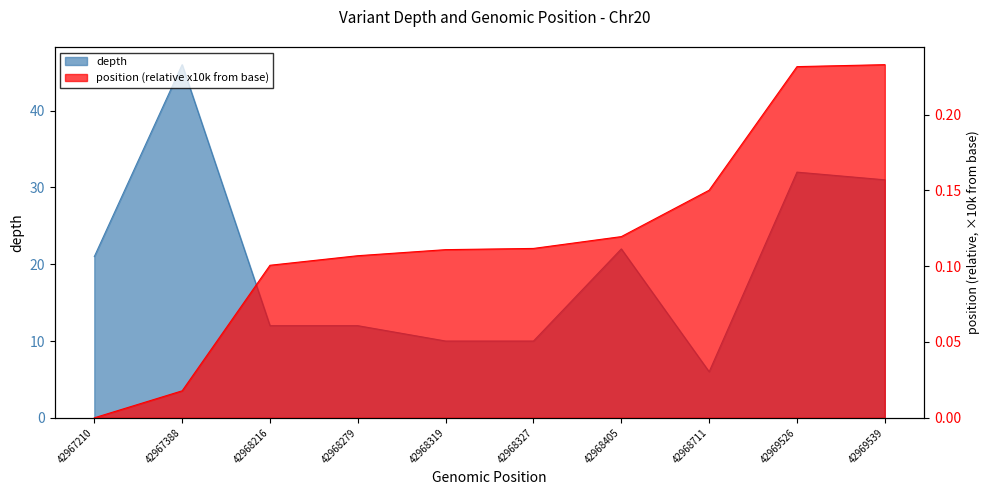

What is the spread (max minus min) of values at 42969526?

31.8